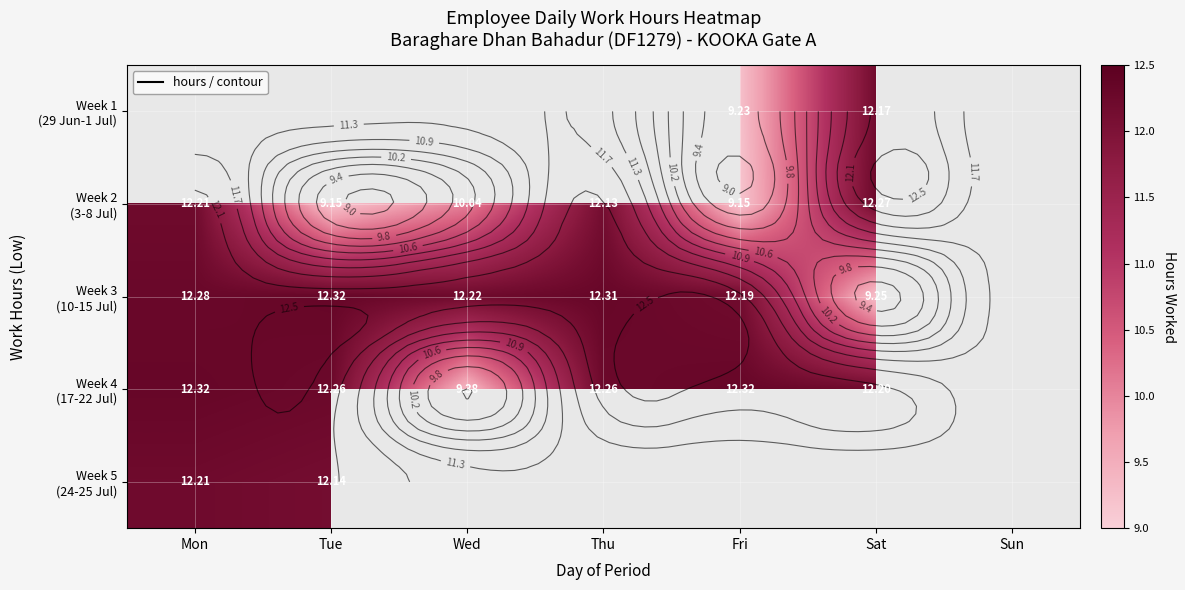

The value of Week 2 (3-8 Jul) at Mon is 12.2. True or false?

True